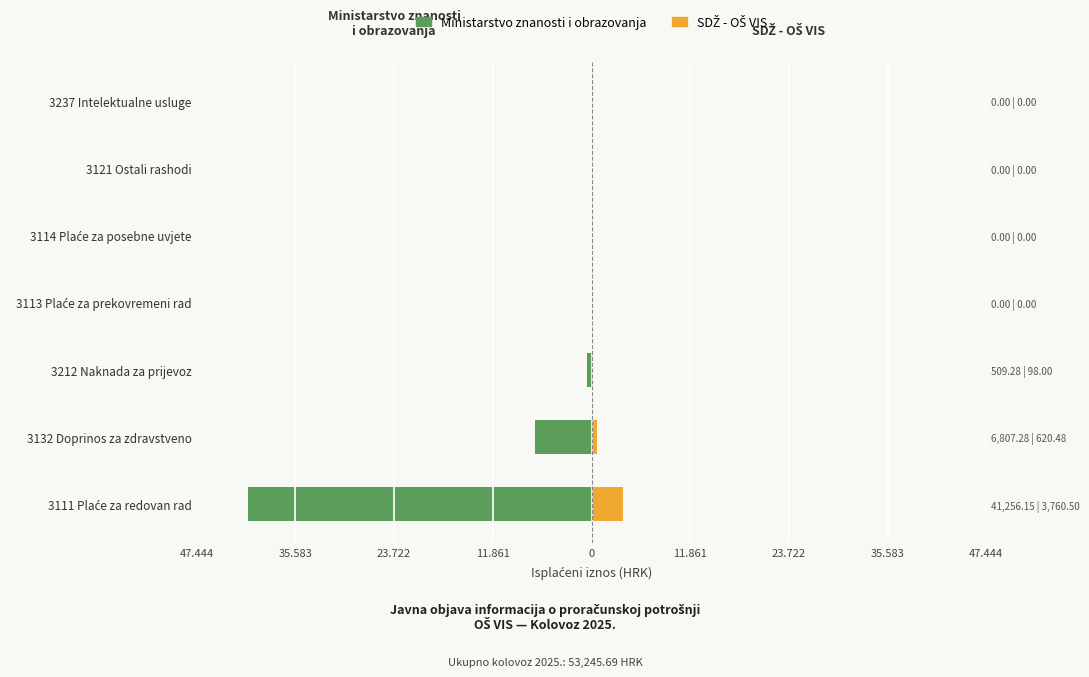

Is it true that SDŽ - OŠ VIS equals 1030.9 at 3132 Doprinos za zdravstveno?

False